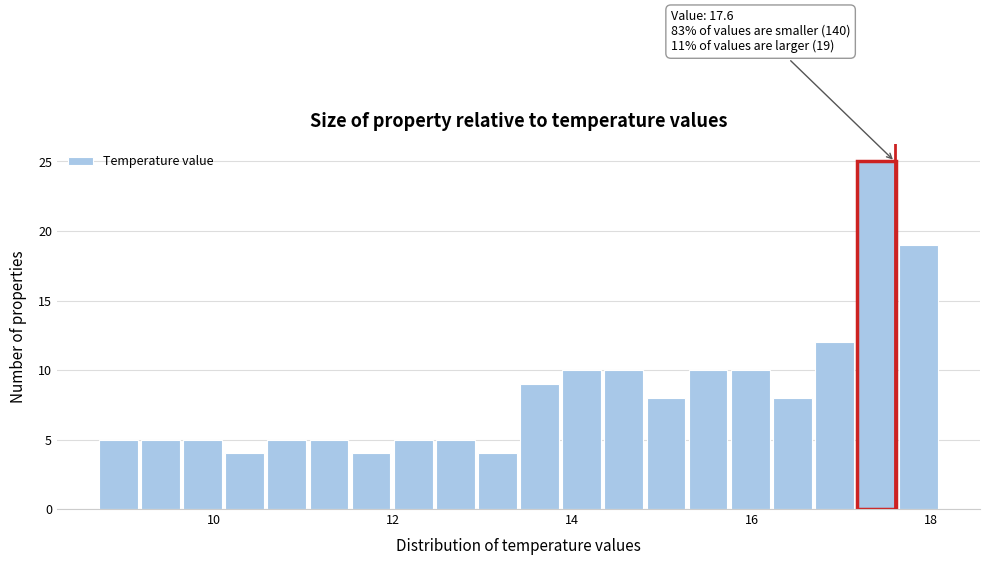

Around what value on the x-axis is the tallest bar? Give the approximate position of its centre, as read against the axis.

17.4